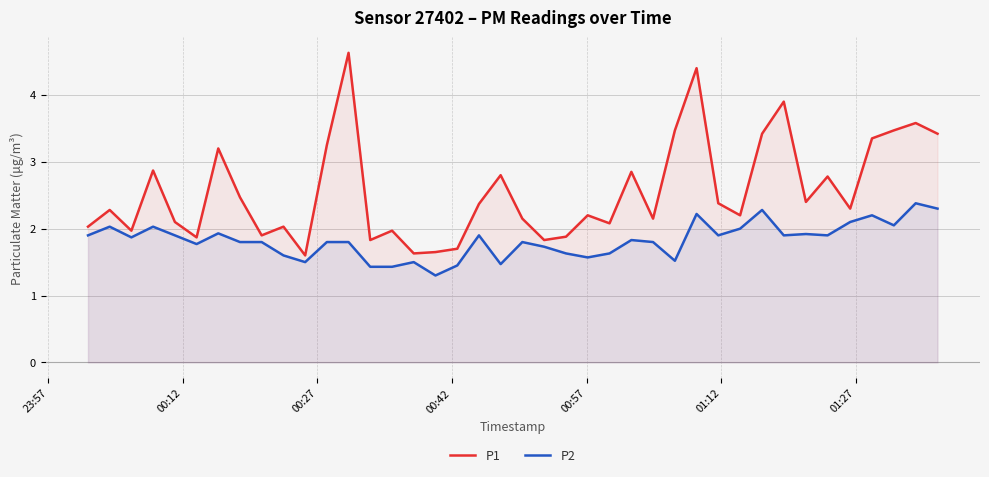

Which series has the largest total across all categories?

P1